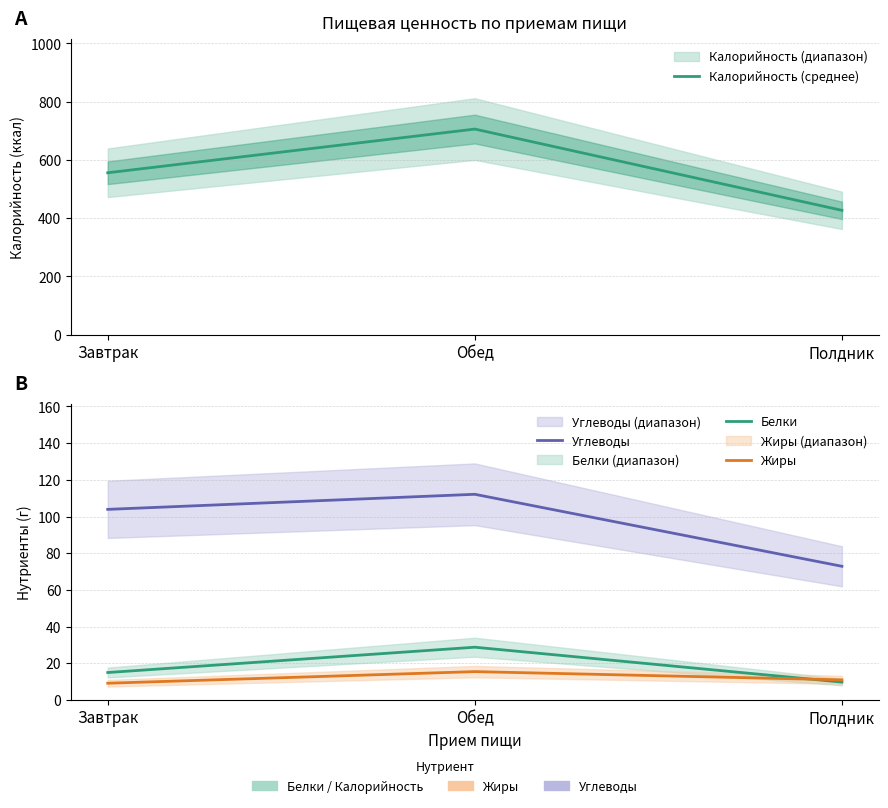

Between Завтрак and Обед, which series saw the biggest shift?

Калорийность (среднее)